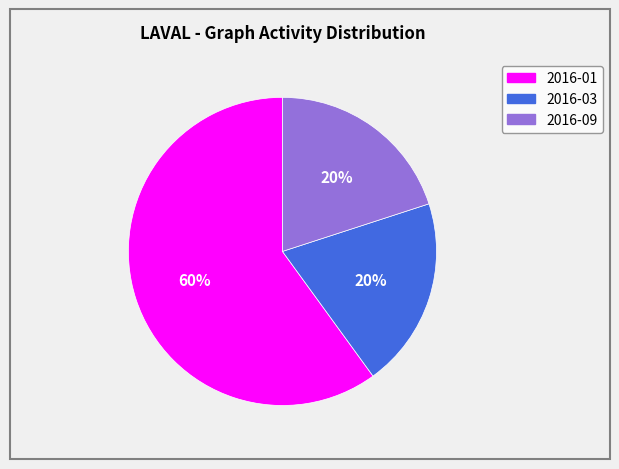

Between 2016-01 and 2016-03, which is larger?

2016-01